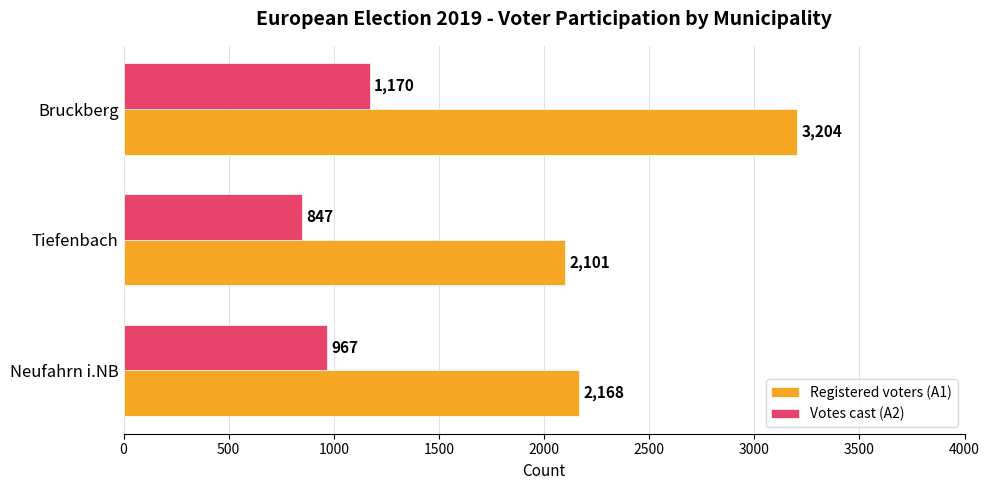

Is it true that Votes cast (A2) equals 847 at Tiefenbach?

True